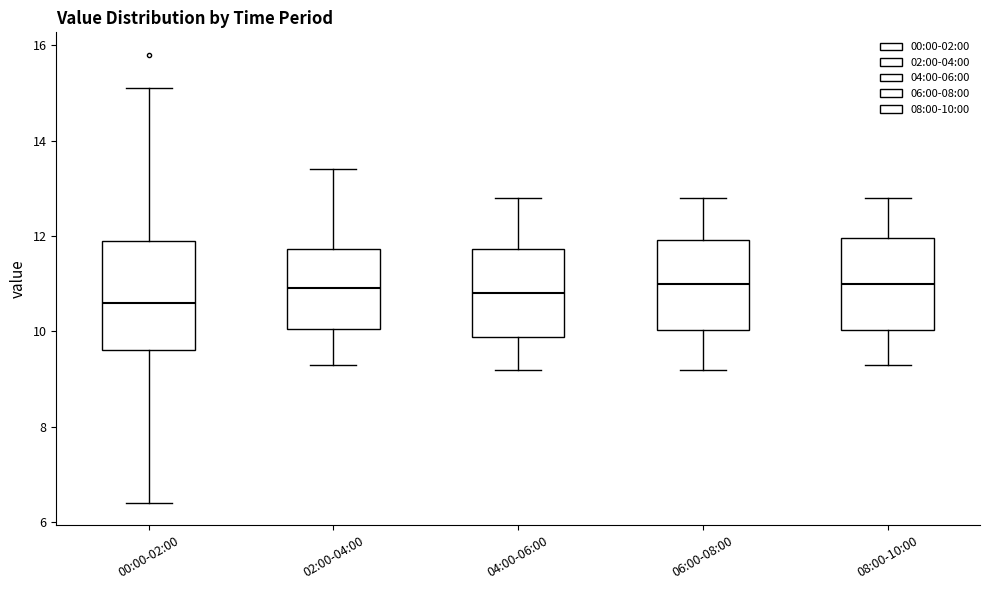

Which box is the tallest, from its lower edge to its upper edge?

00:00-02:00